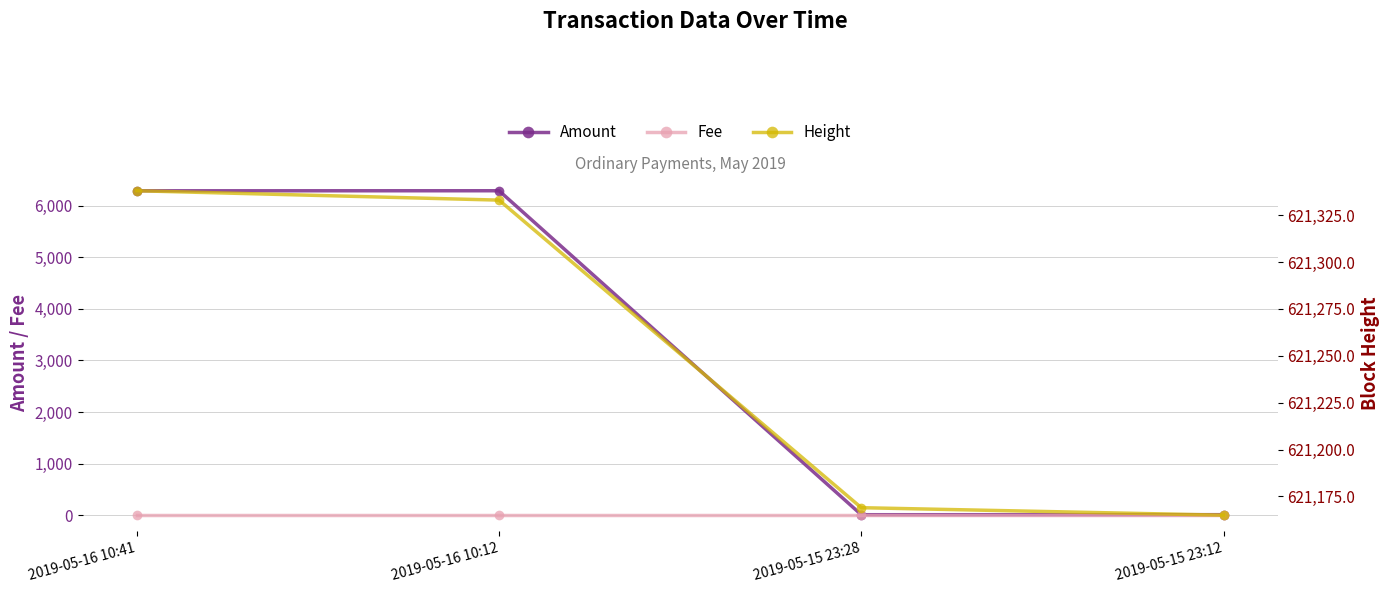

Reading left to right, list all the values displayed in this chart.

Amount: 6289.2	6290.2	10.0	11.0
Fee: 1.0	1.0	1.0	1.0
Height: 621338.0	621333.0	621169.0	621165.0